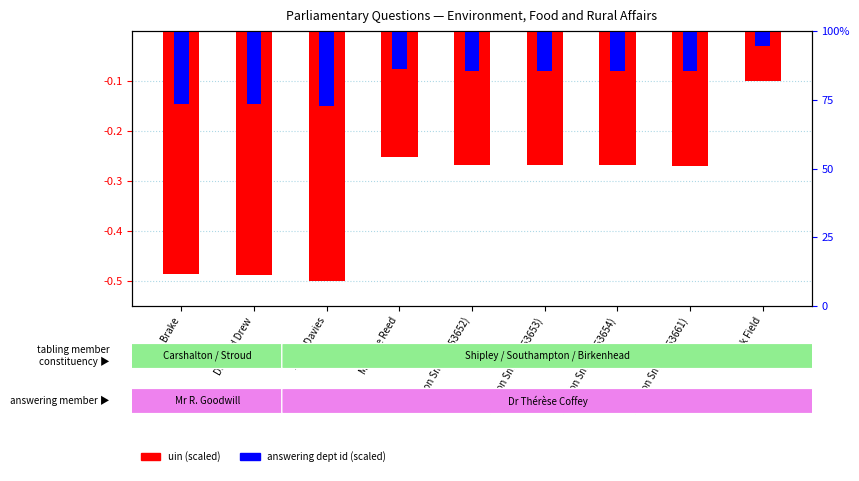

What is the label of the 4th bar from the right?

Royston Smith (253653)